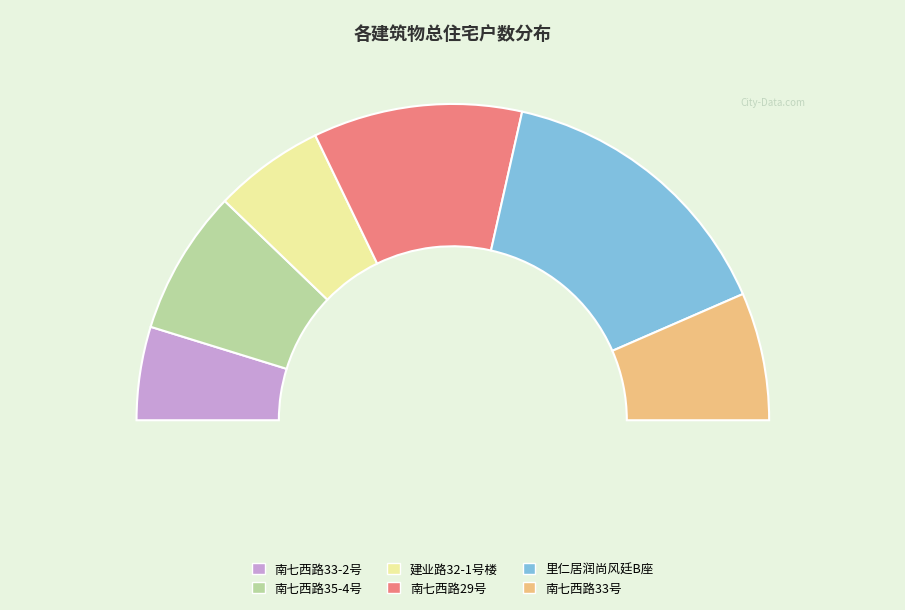

What is the ratio of the value at 里仁居润尚风廷B座 to the value at 南七西路33-2号?

3.1